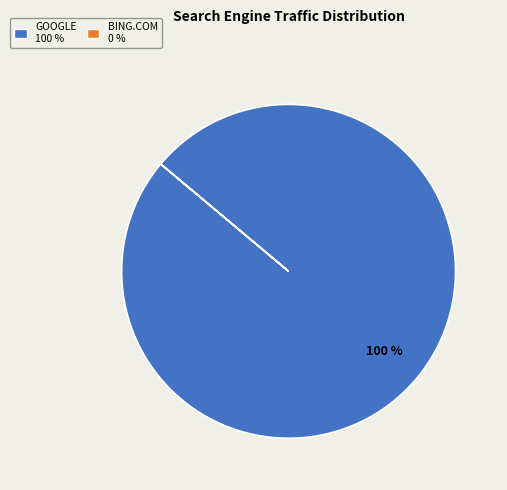

To the nearest percent, what is the average slice percentage?

50%